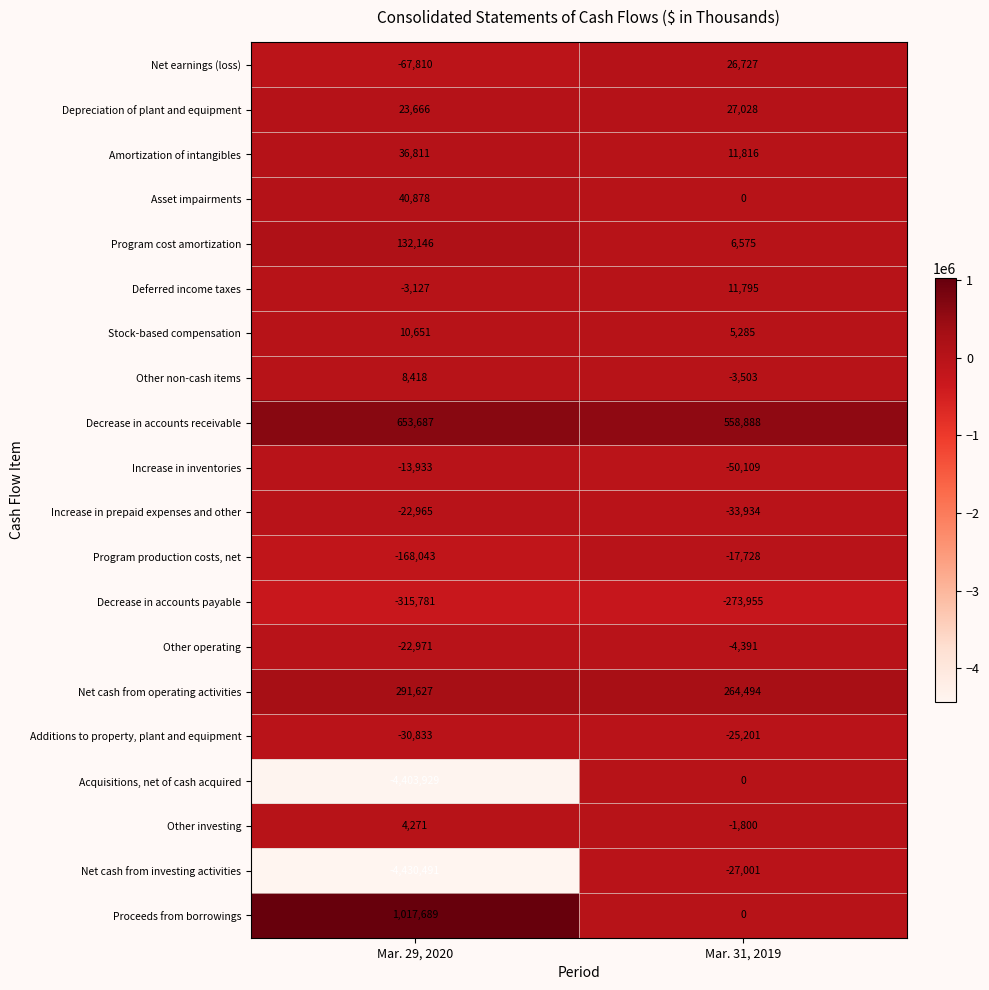

Which label corresponds to the largest value in the chart?

Mar. 29, 2020